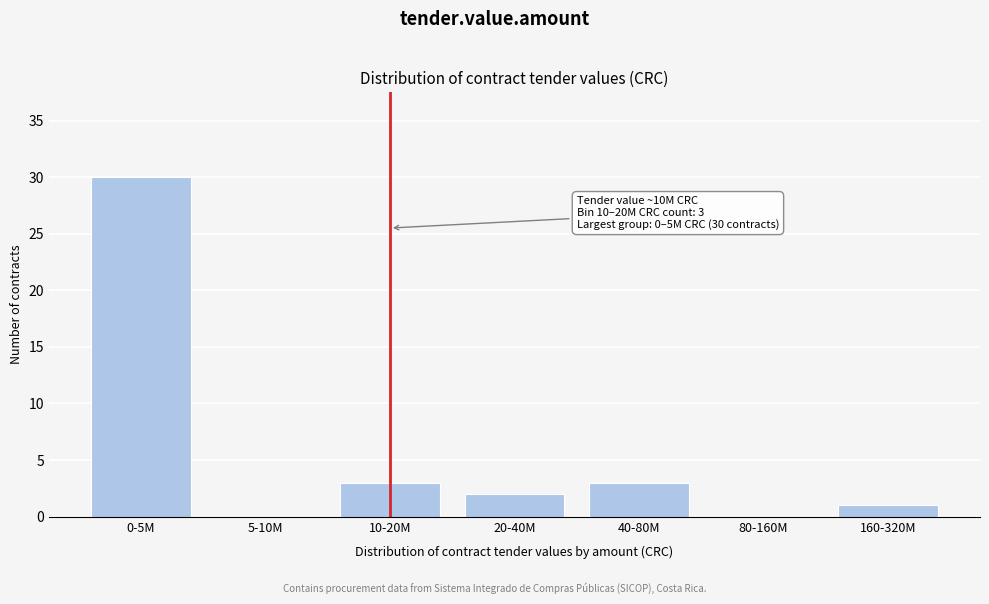

Reading right to left, list all the values displayed in this chart.

160-320M=1	80-160M=0	40-80M=3	20-40M=2	10-20M=3	5-10M=0	0-5M=30